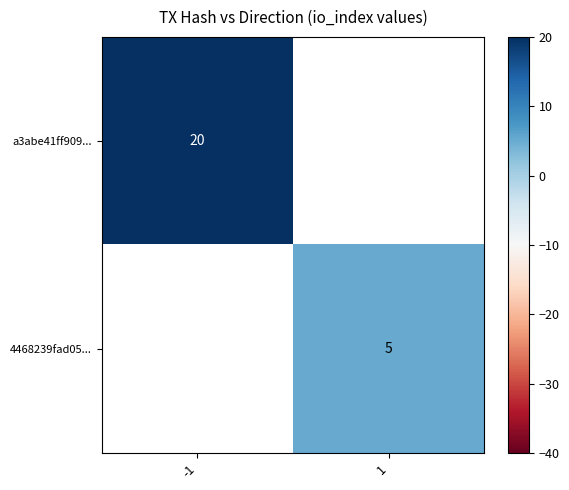

What is the greatest value displayed?

20.0